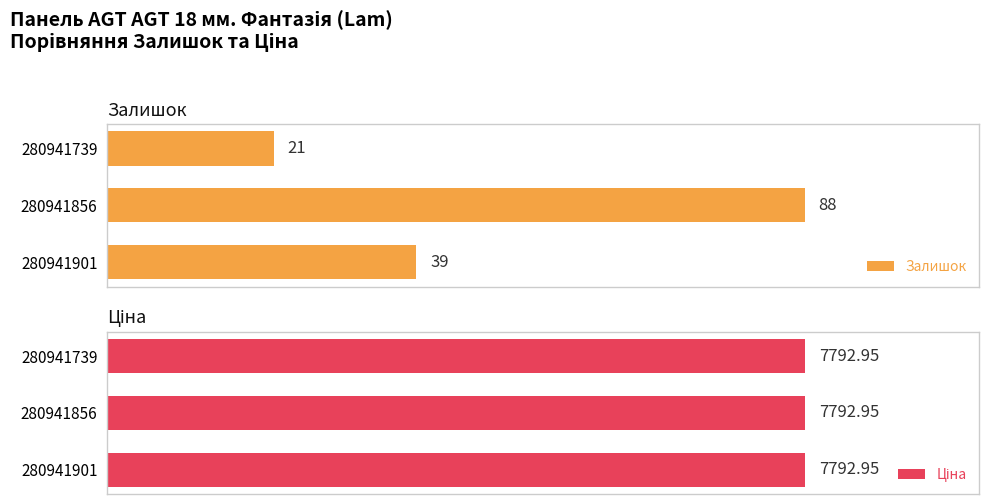

True or false: Залишок has a value of 21.0 at 280941739.

True